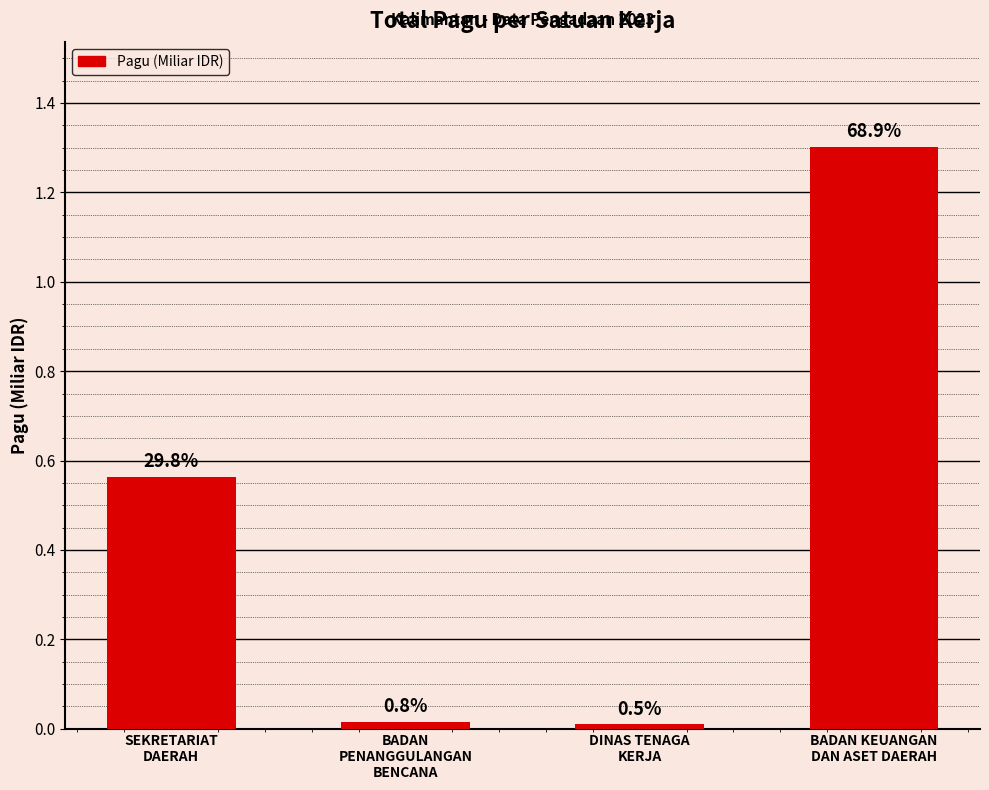

How many bars are there in total?

4